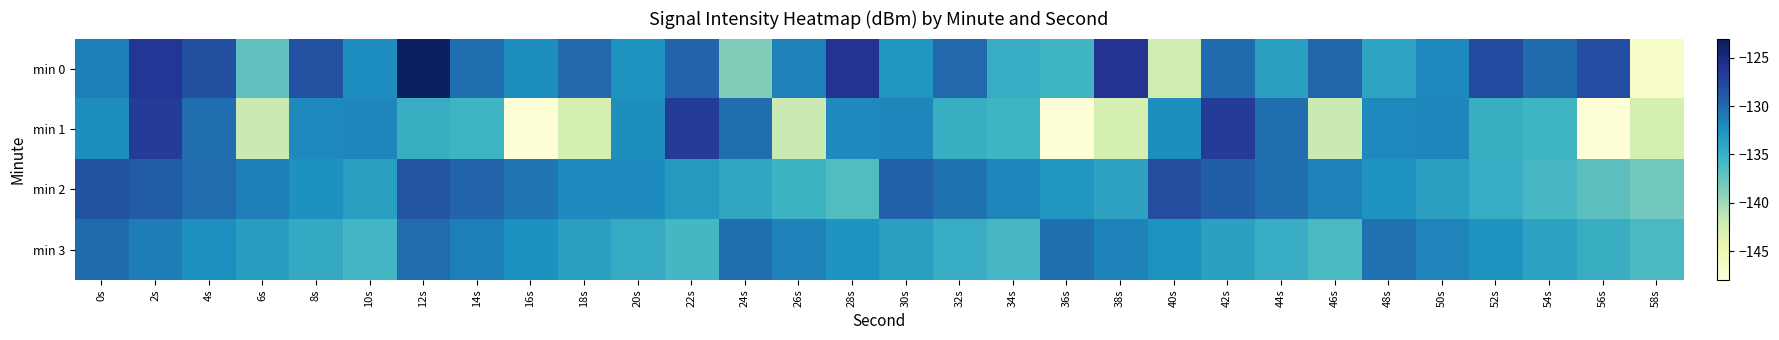

Between 10s and 24s, which series saw the biggest shift?

min 0